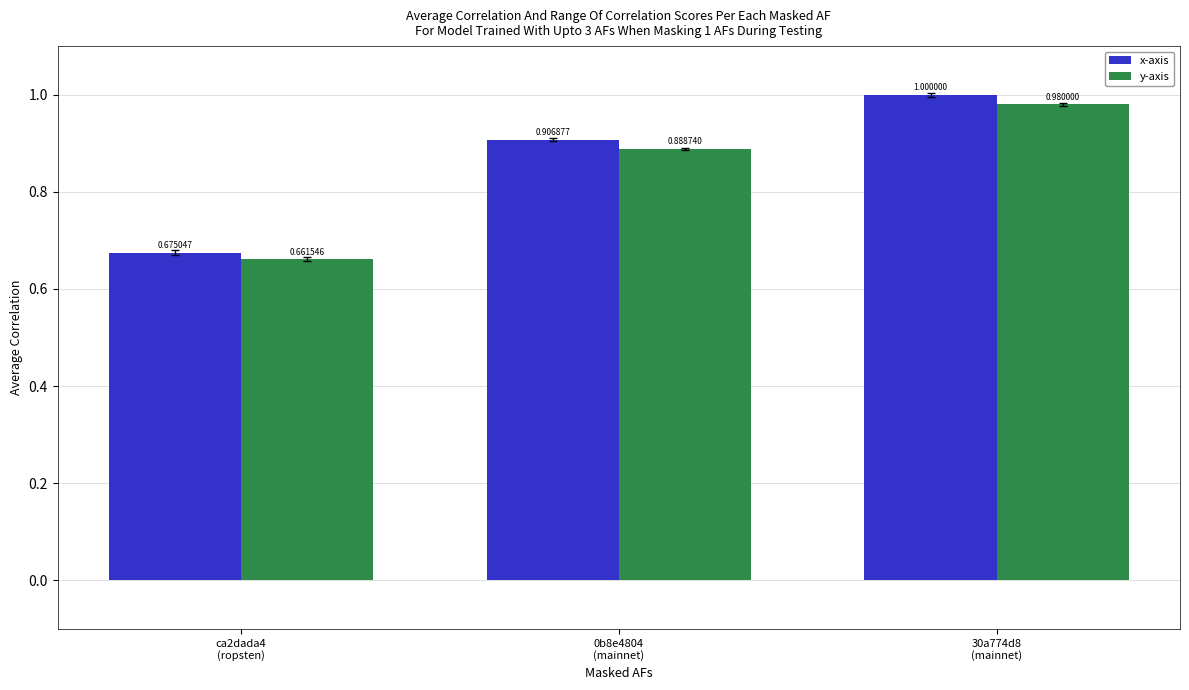

Does the chart contain any negative values?

No